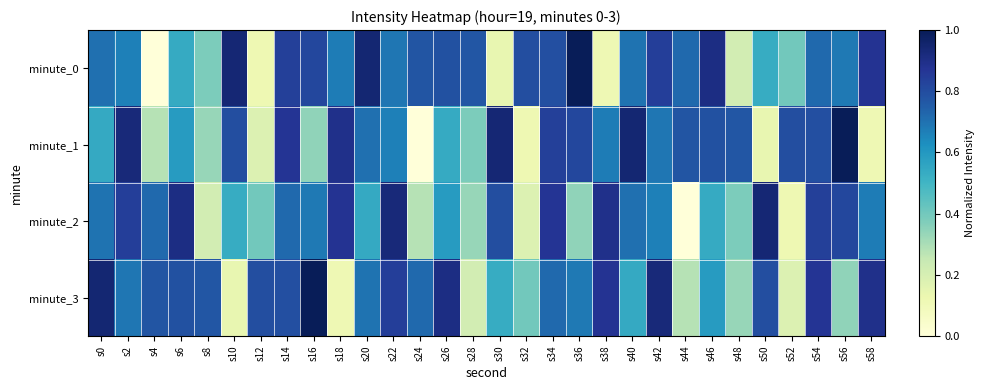

At how many categories does at least one series exceed 0?

30